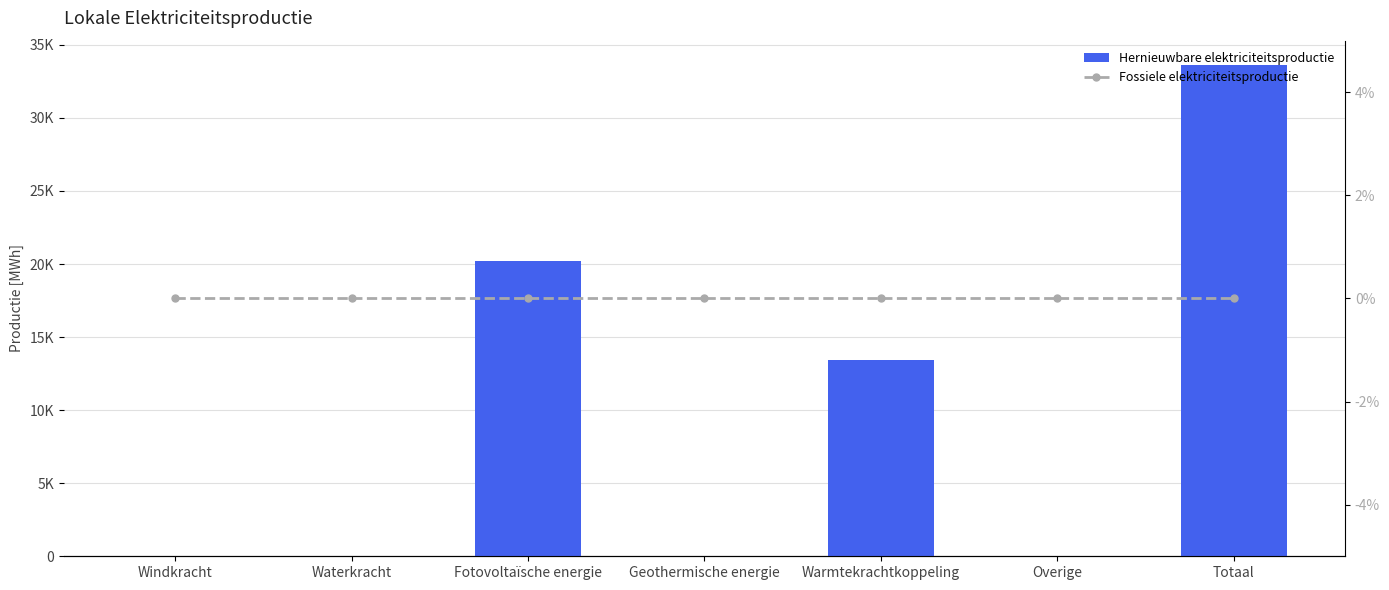

Which series has the widest spread of values?

Hernieuwbare elektriciteitsproductie